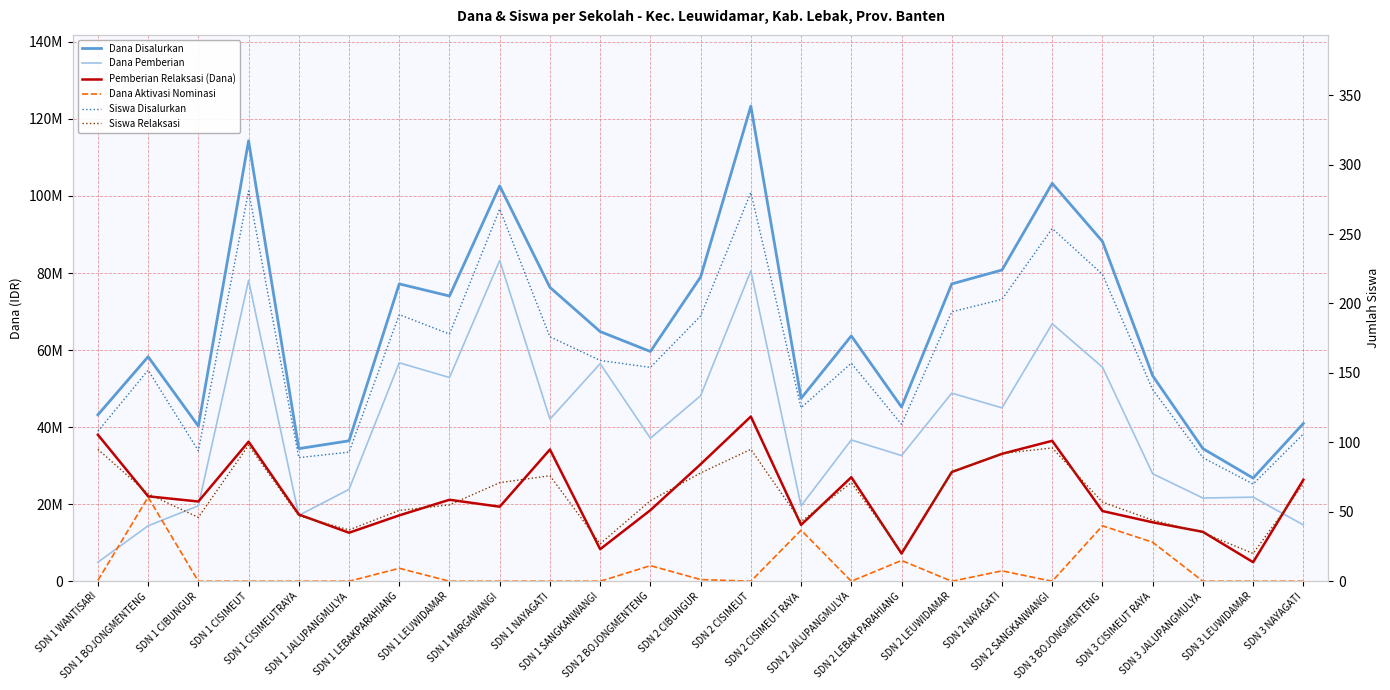

At which category does the chart reach its peak across all series?

SDN 2 CISIMEUT